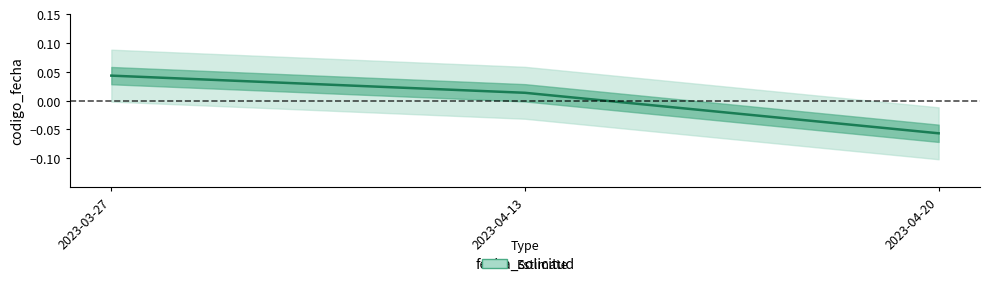

Rank the categories by value from highest to lowest.

2023-03-27, 2023-04-13, 2023-04-20